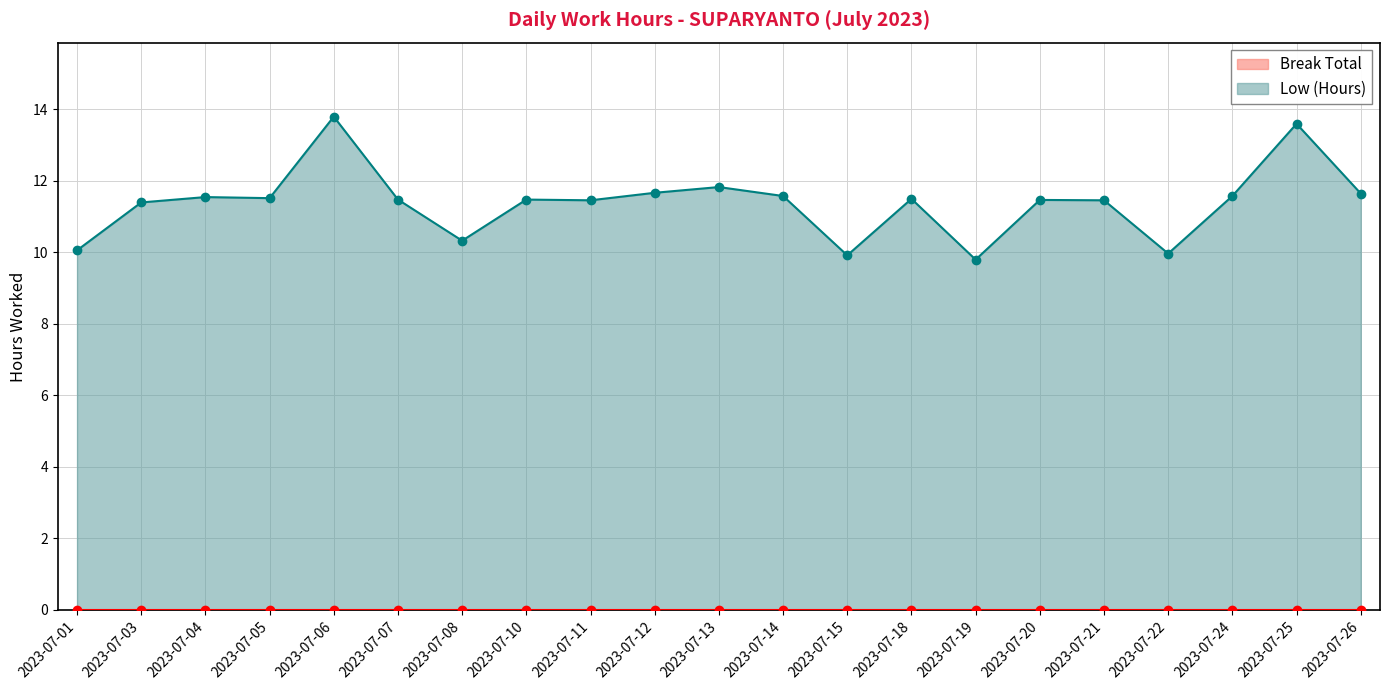

Where does the Low (Hours) series first go above 11?

2023-07-03